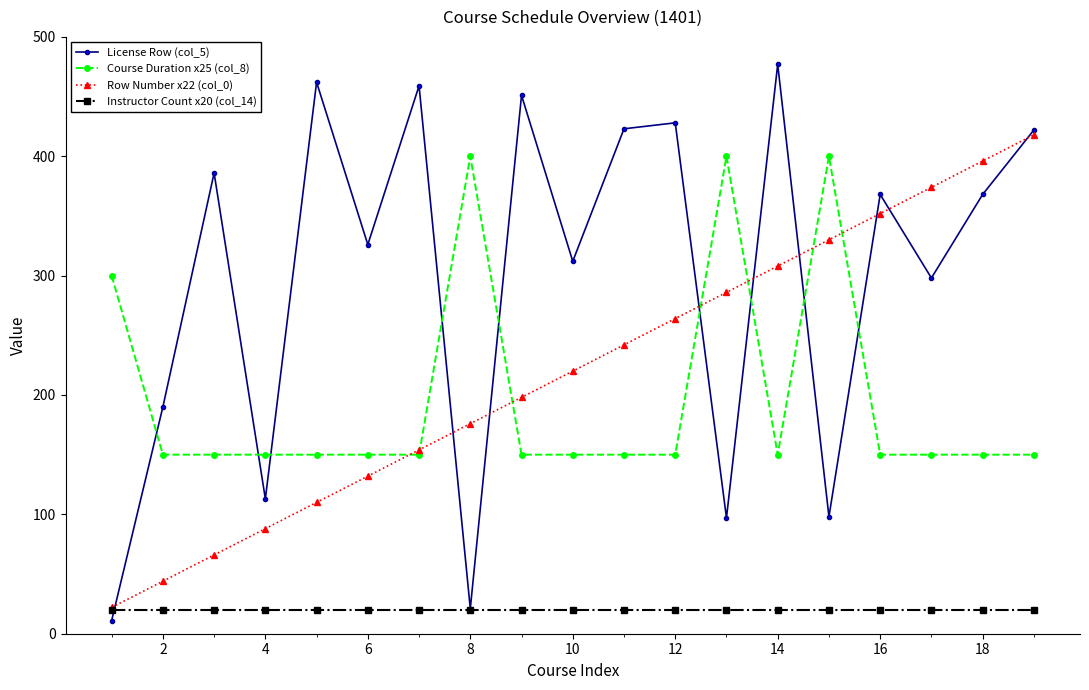

Which series has the largest total across all categories?

License Row (col_5)